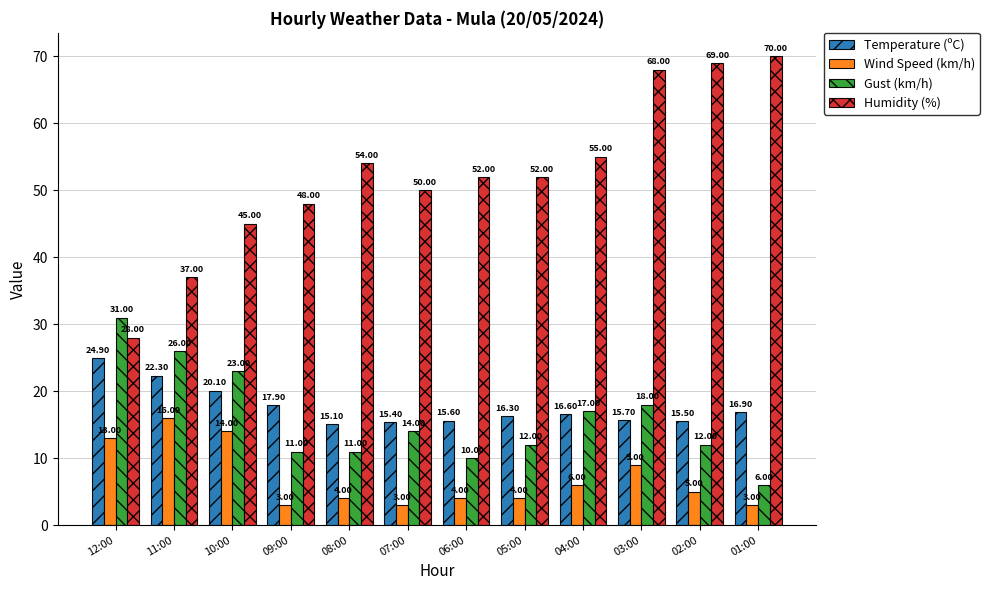

What is the total value across all series at 10:00?

102.1